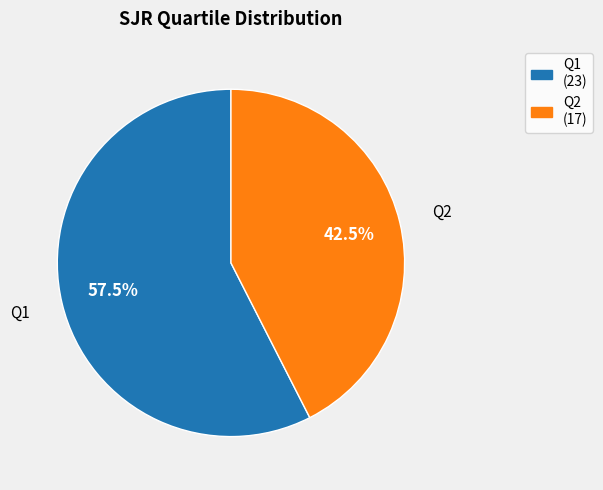

Is there a majority slice in this chart?

Yes